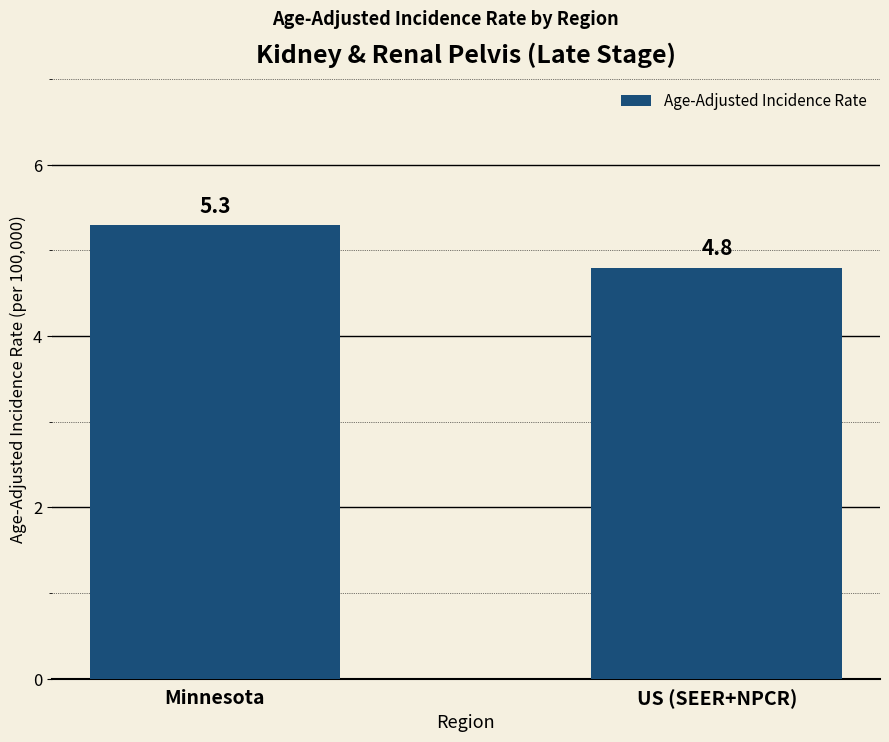

Rank the categories by value from highest to lowest.

Minnesota, US (SEER+NPCR)